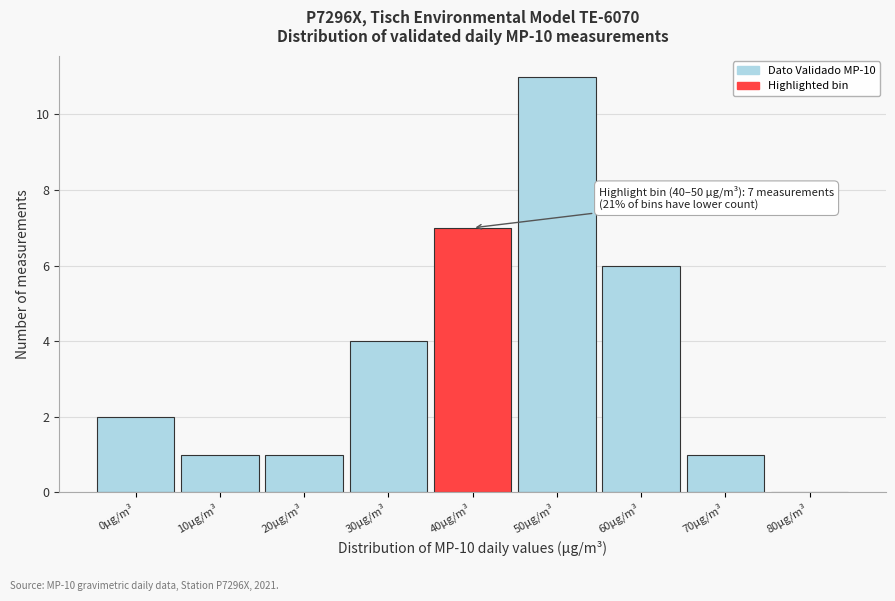

Reading left to right, list all the values displayed in this chart.

0μg/m³=2	10μg/m³=1	20μg/m³=1	30μg/m³=4	40μg/m³=7	50μg/m³=11	60μg/m³=6	70μg/m³=1	80μg/m³=0